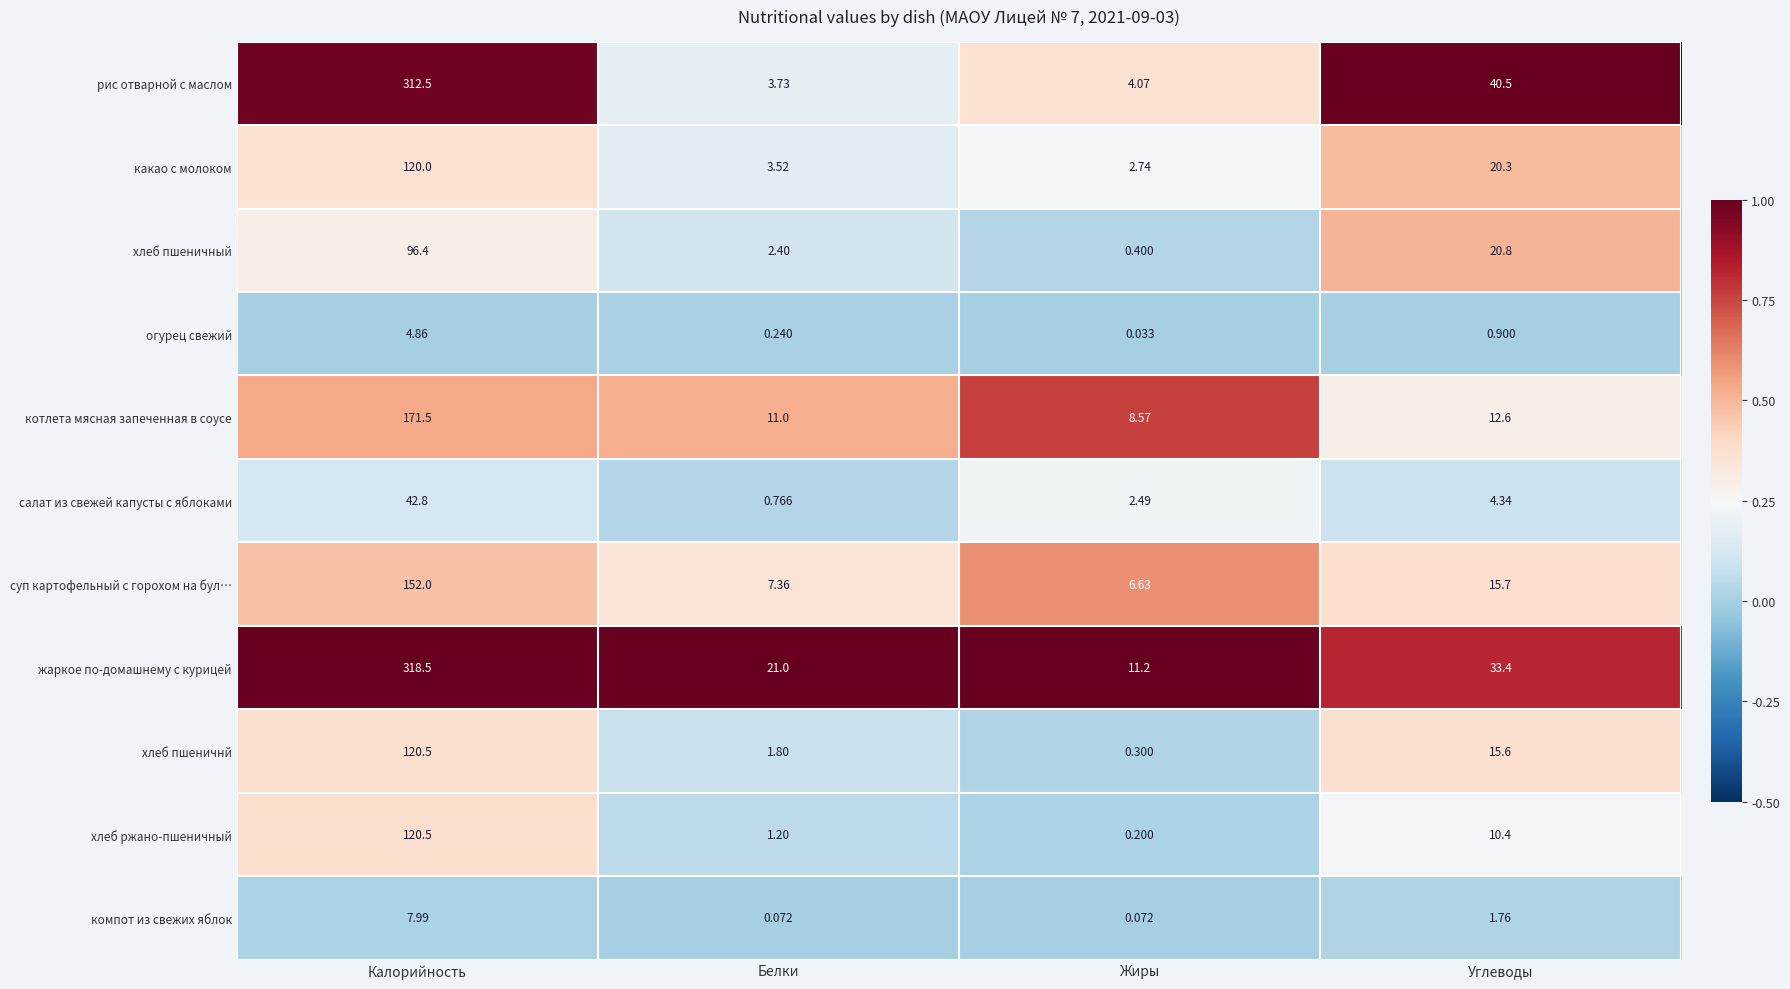

Rank the series at Жиры from highest to lowest value.

жаркое по-домашнему с курицей, котлета мясная запеченная в соусе, суп картофельный с горохом на бул…, рис отварной с маслом, какао с молоком, салат из свежей капусты с яблоками, хлеб пшеничный, хлеб пшеничнй, хлеб ржано-пшеничный, компот из свежих яблок, огурец свежий